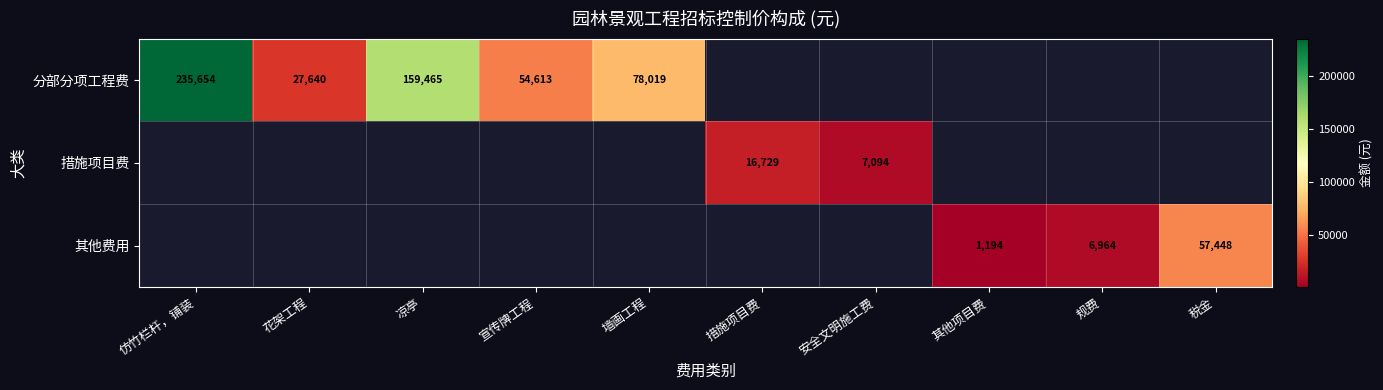

Is the value of 分部分项工程费 at 宣传牌工程 greater than the value of 其他费用 at 其他项目费?

Yes